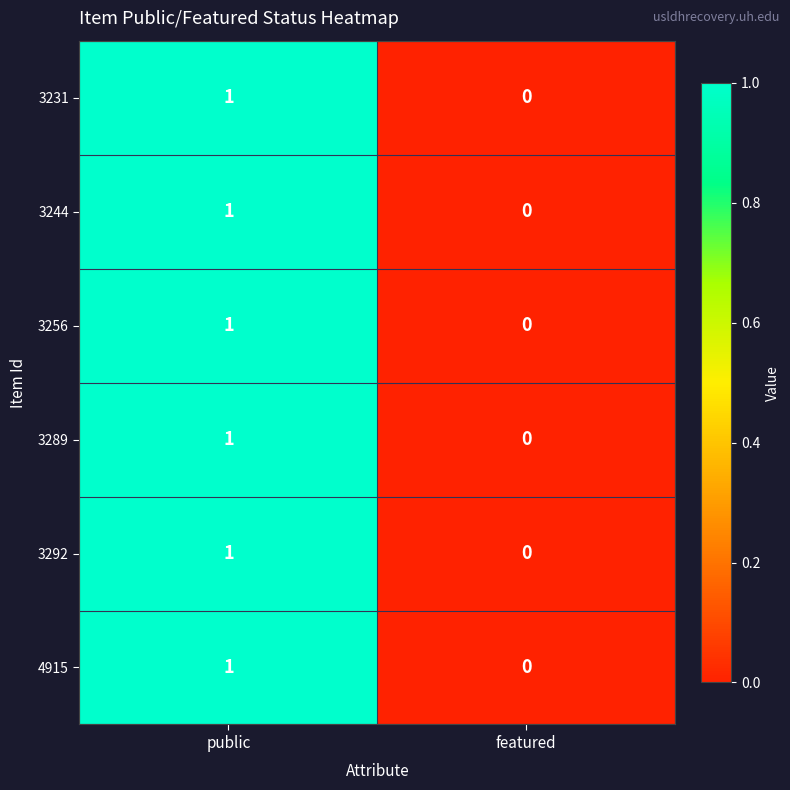

Reading left to right, what are all the values shown in this chart?

3231: public=1	featured=0
3244: public=1	featured=0
3256: public=1	featured=0
3289: public=1	featured=0
3292: public=1	featured=0
4915: public=1	featured=0